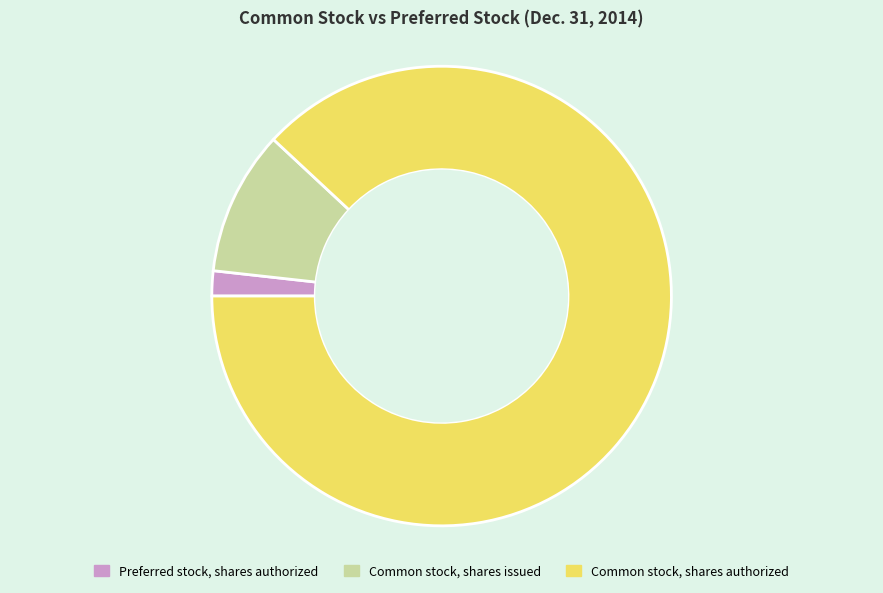

What is the ratio of the value at Common stock, shares authorized to the value at Common stock, shares issued?

8.7